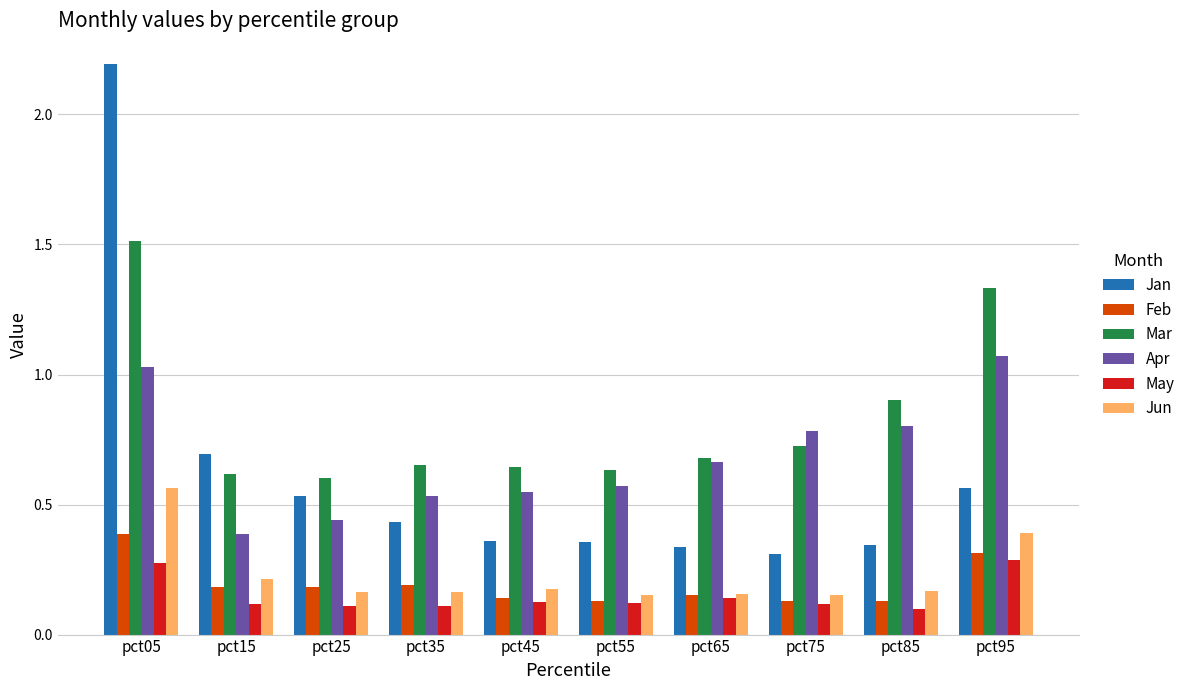

Where is Mar nearest to the value 1?

pct85